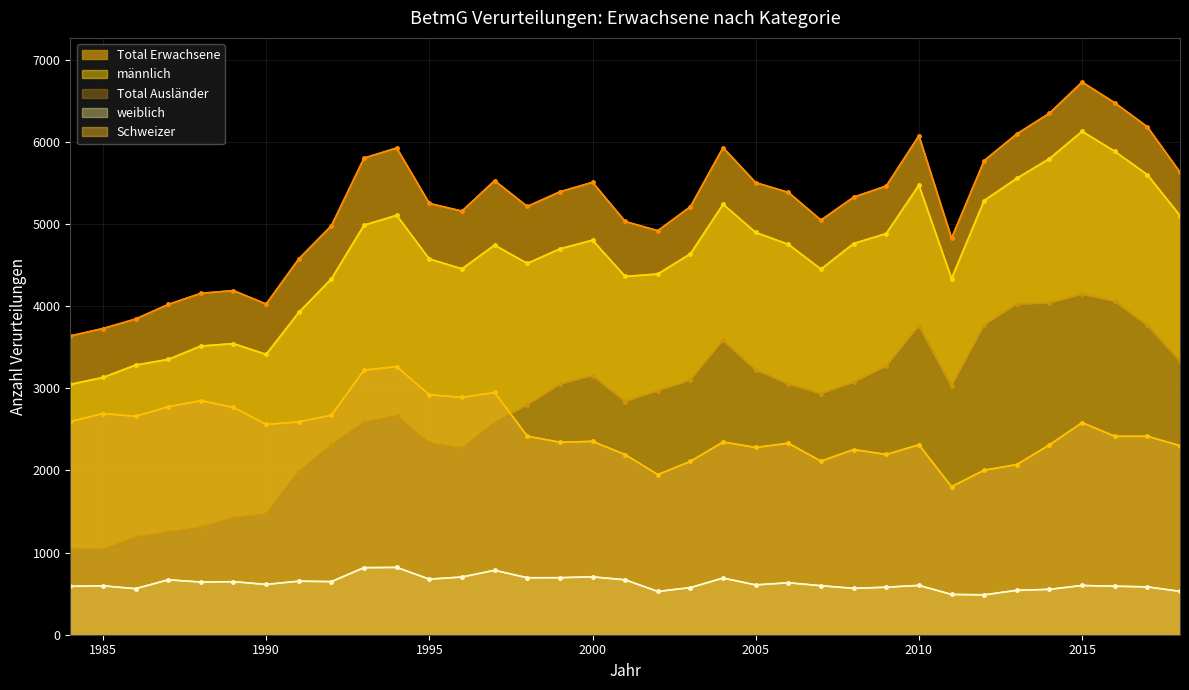

Which series has the largest range (max minus min)?

Total Ausländer